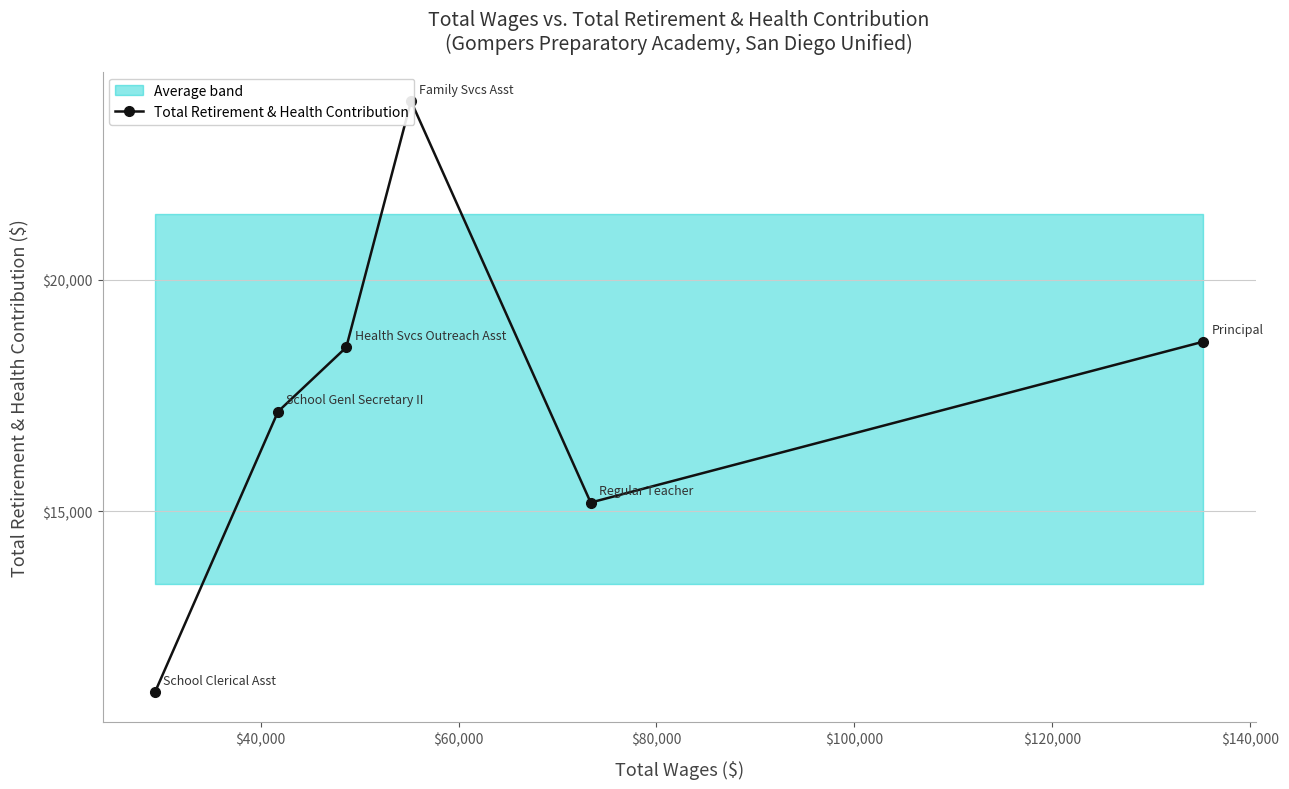

Reading left to right, what are all the values shown in this chart?

11081	17151	18541	23863	15184	18663